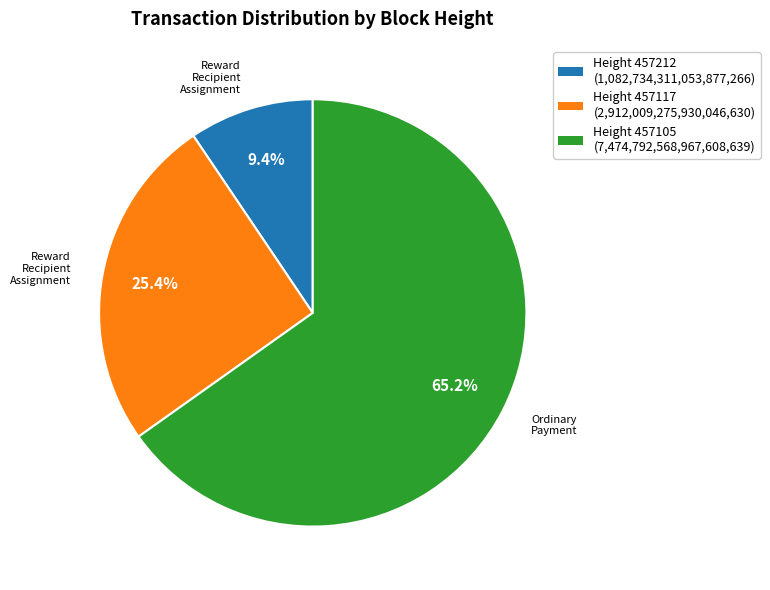

Which category has the biggest portion of the pie?

457105